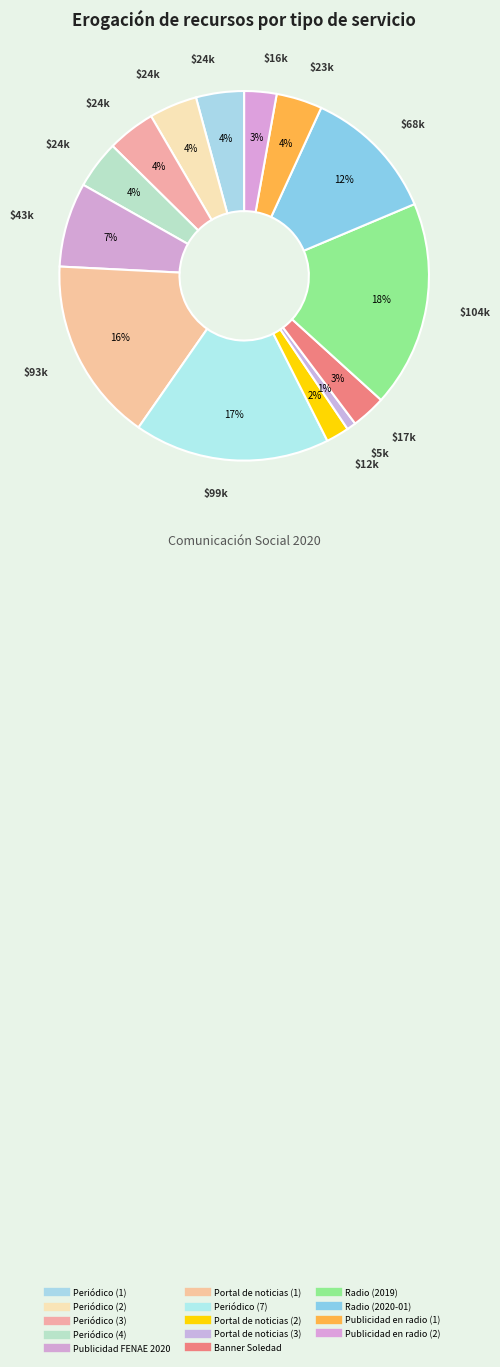

How many segments does this pie chart have?

14